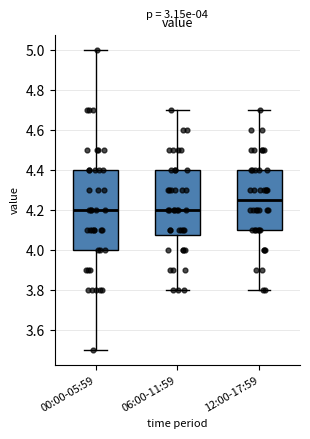

Comparing the boxes themselves (not the whiskers), which one is the tallest?

00:00-05:59